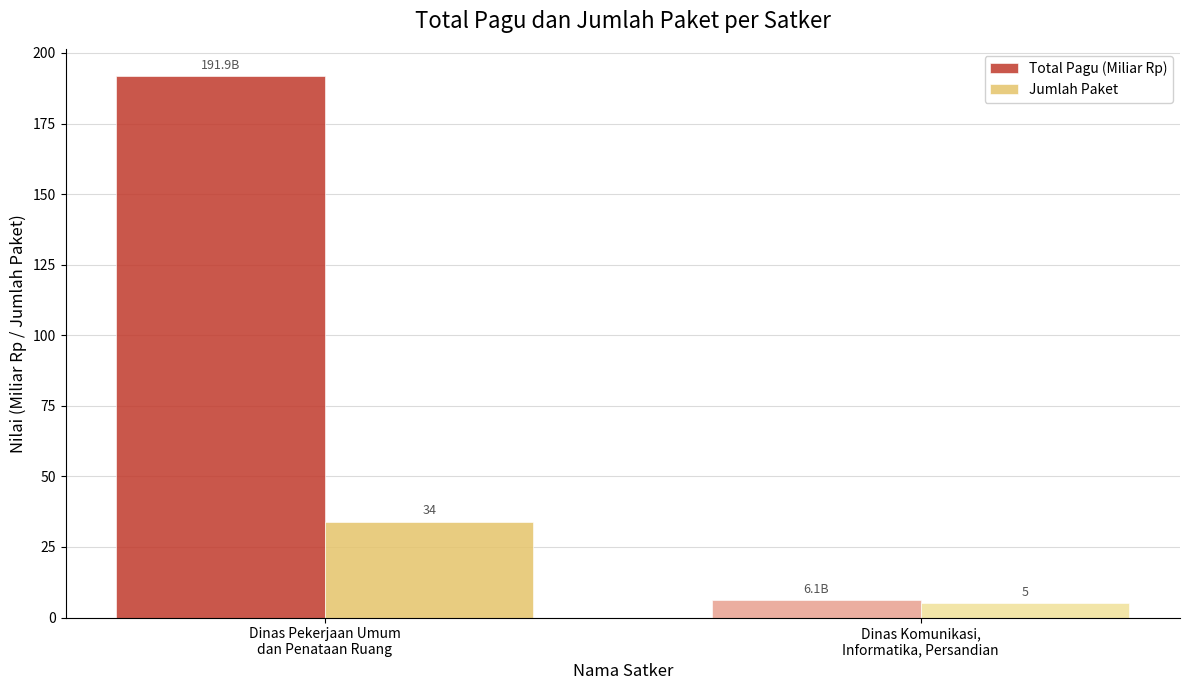

Which series has the largest total across all categories?

Total Pagu (Miliar Rp)